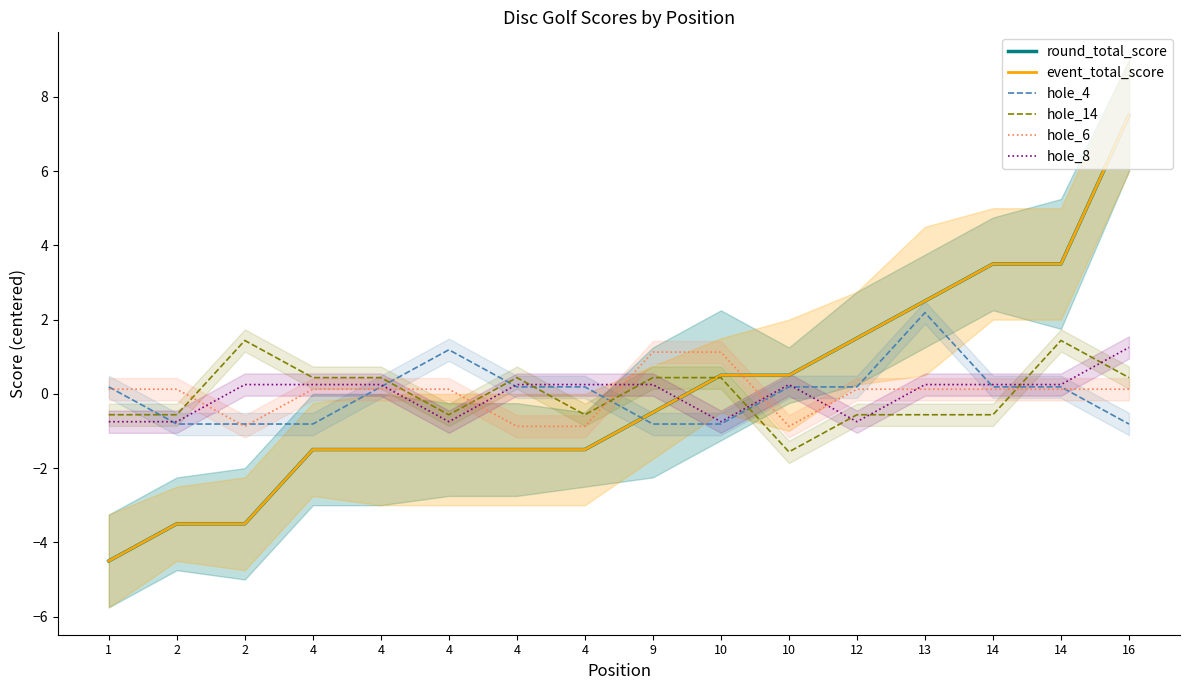

How many values in hole_8 are above zero?

11